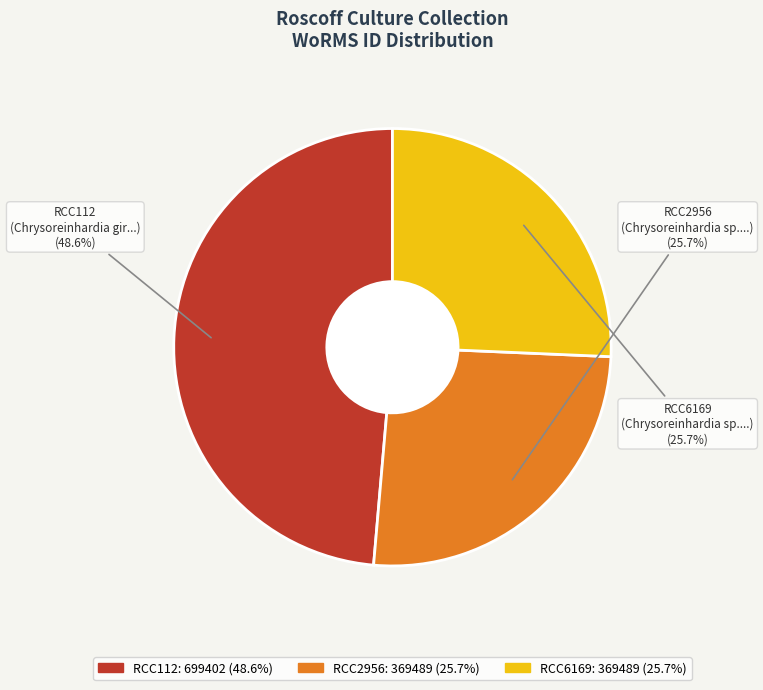

What is the total percentage of RCC2956 and RCC112?

74.3%